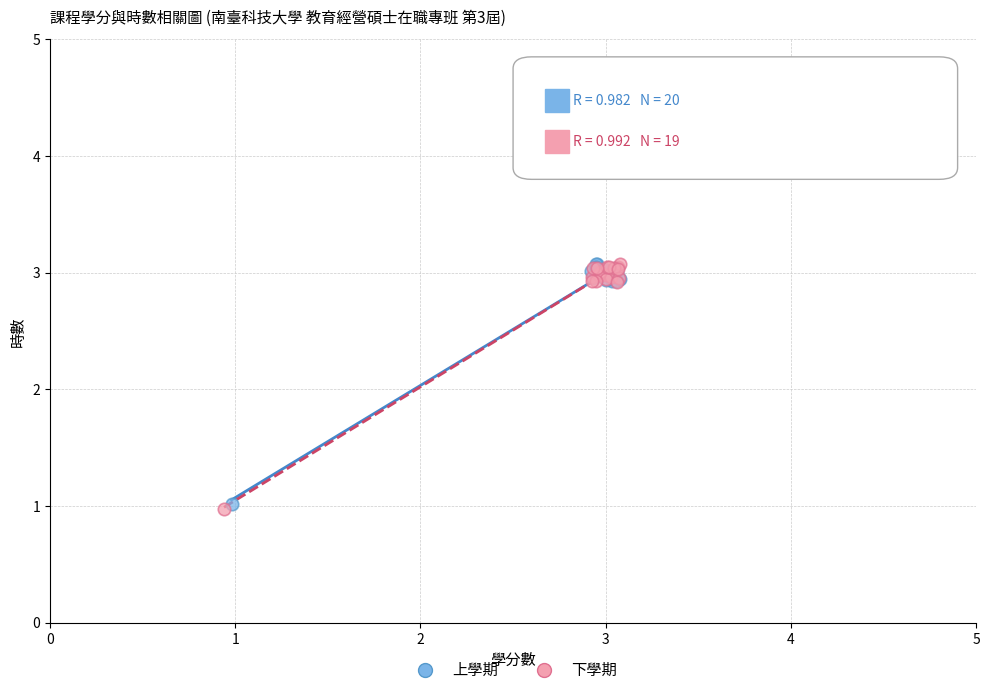

What are all the series names shown in the legend?

上學期, 下學期